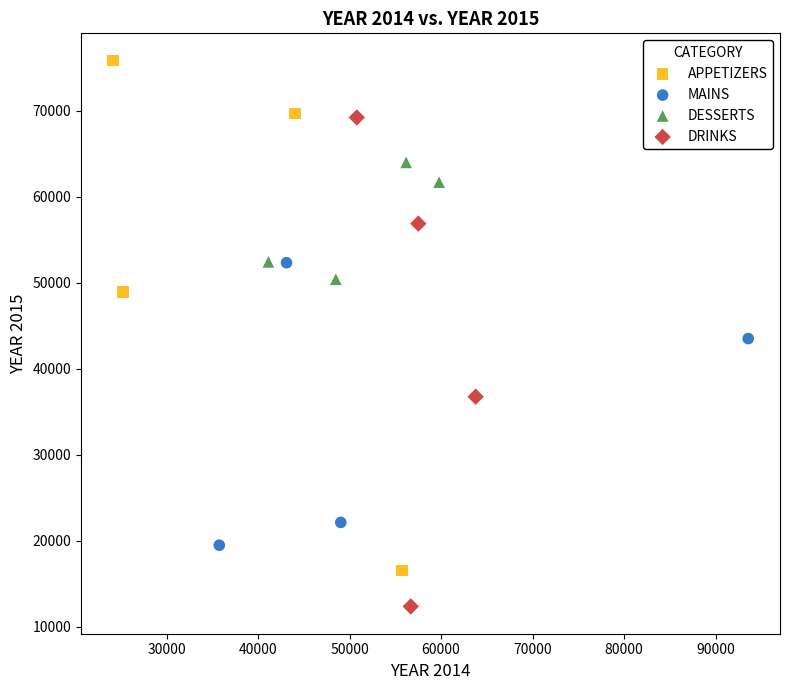

Which series contains the highest Y value?

APPETIZERS